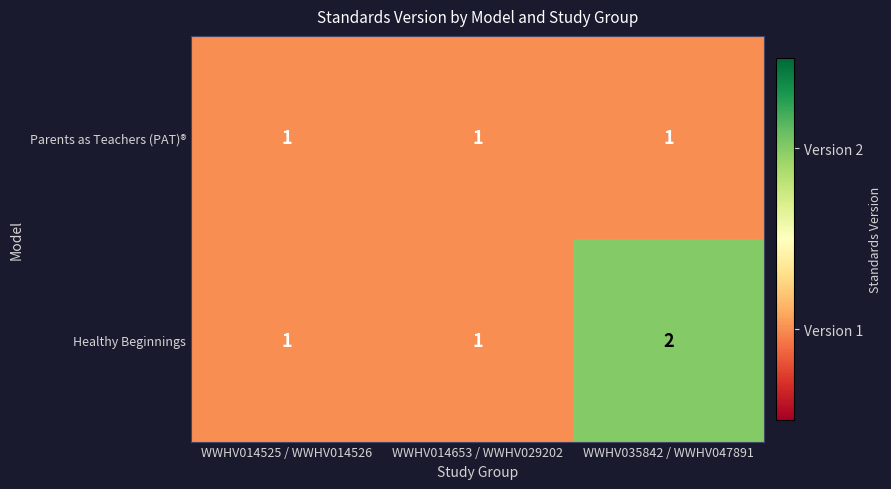

How many data points does each series have?

3